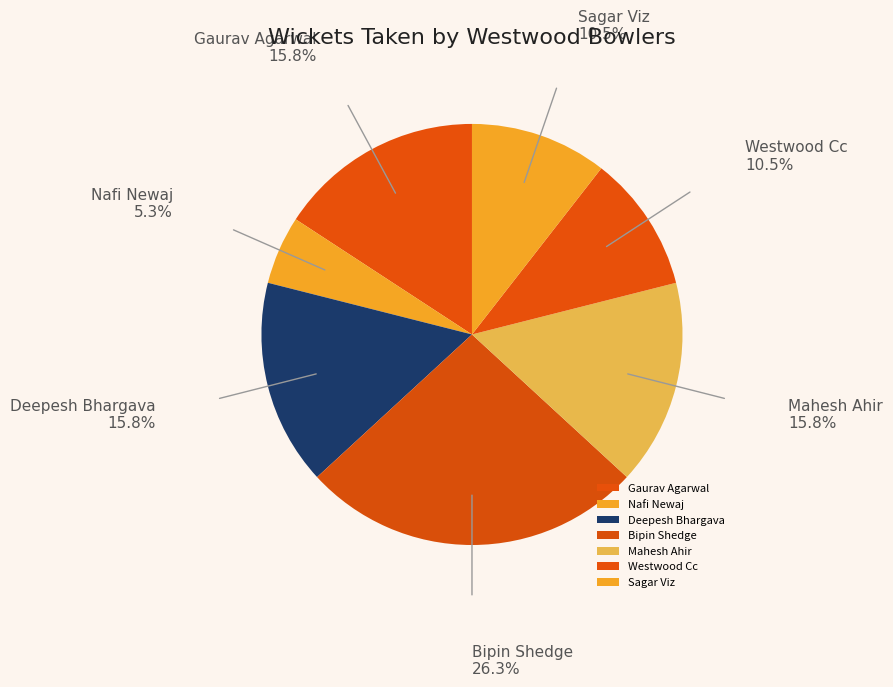

Which category has the biggest portion of the pie?

Bipin Shedge